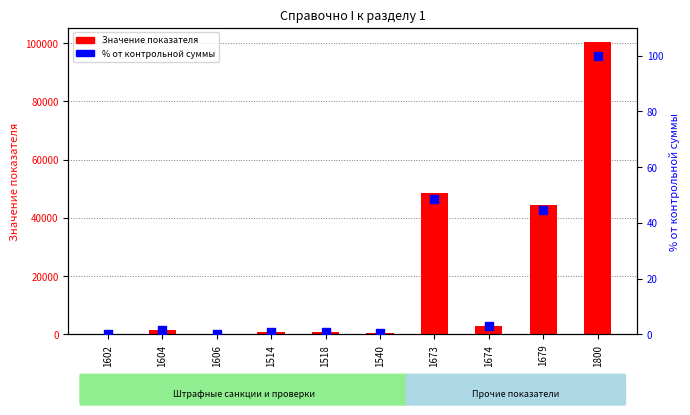

Which series reaches the maximum Y coordinate?

Значение показателя